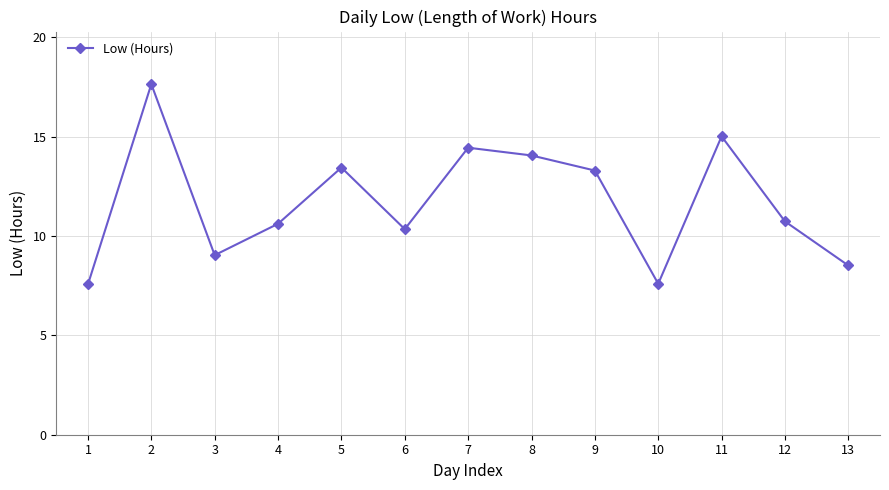

What is the change in value from 6 to 13?

-1.8